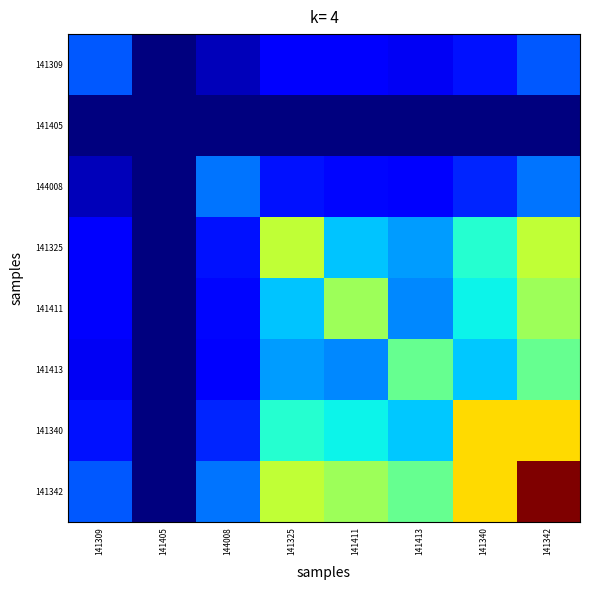

Which series changed the most between 141325 and 141342?

141342